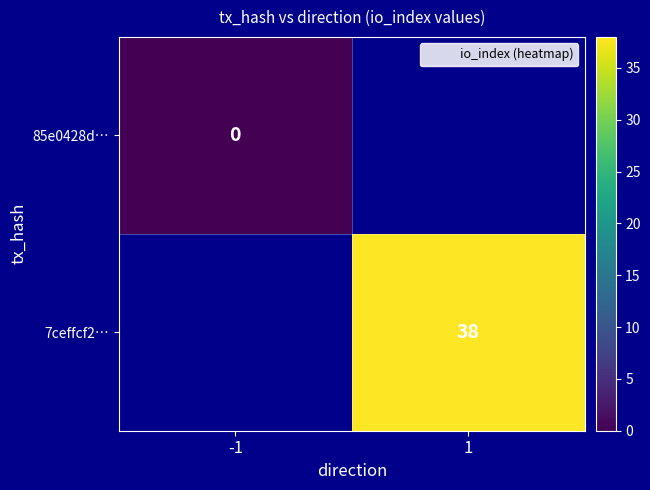

What is the greatest value displayed?

38.0